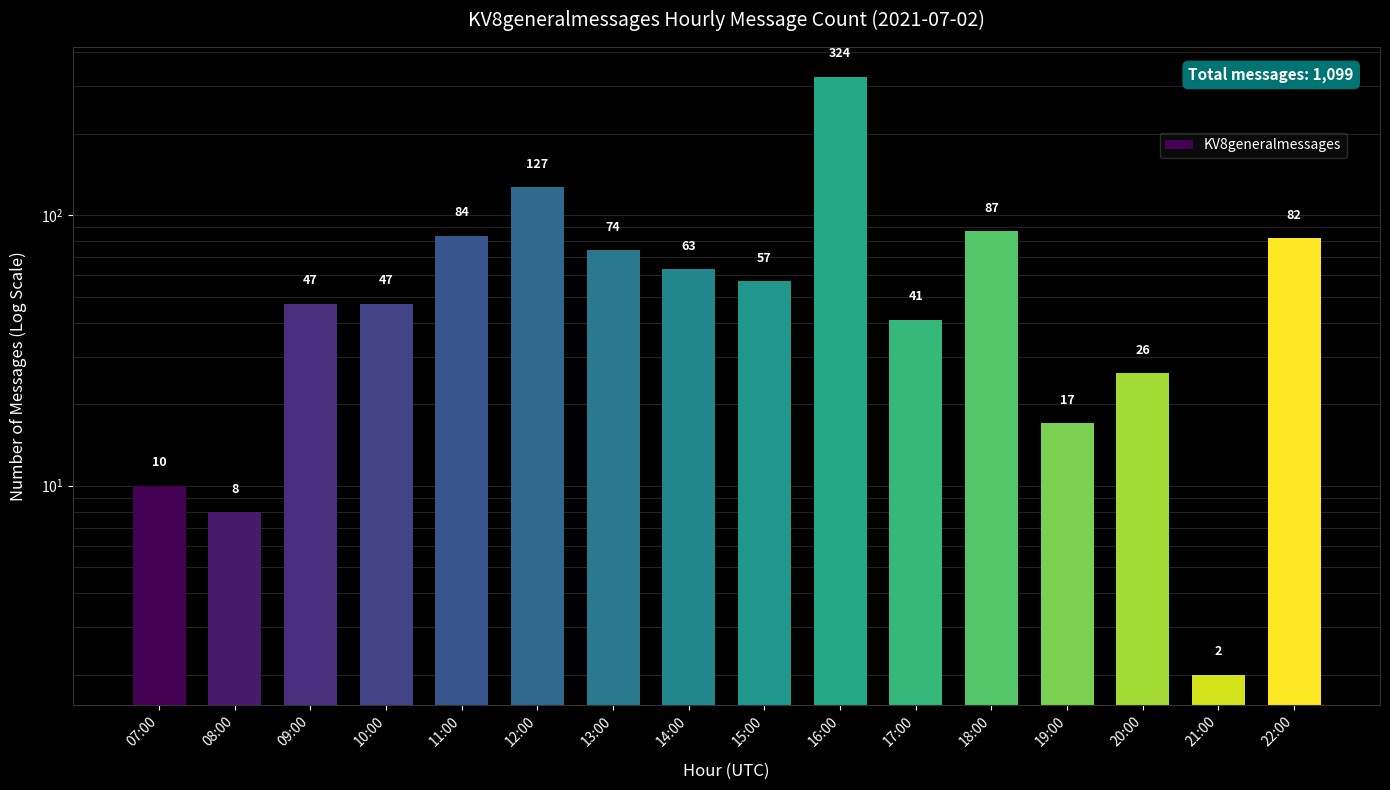

What is the change in value from 13:00 to 20:00?

-48